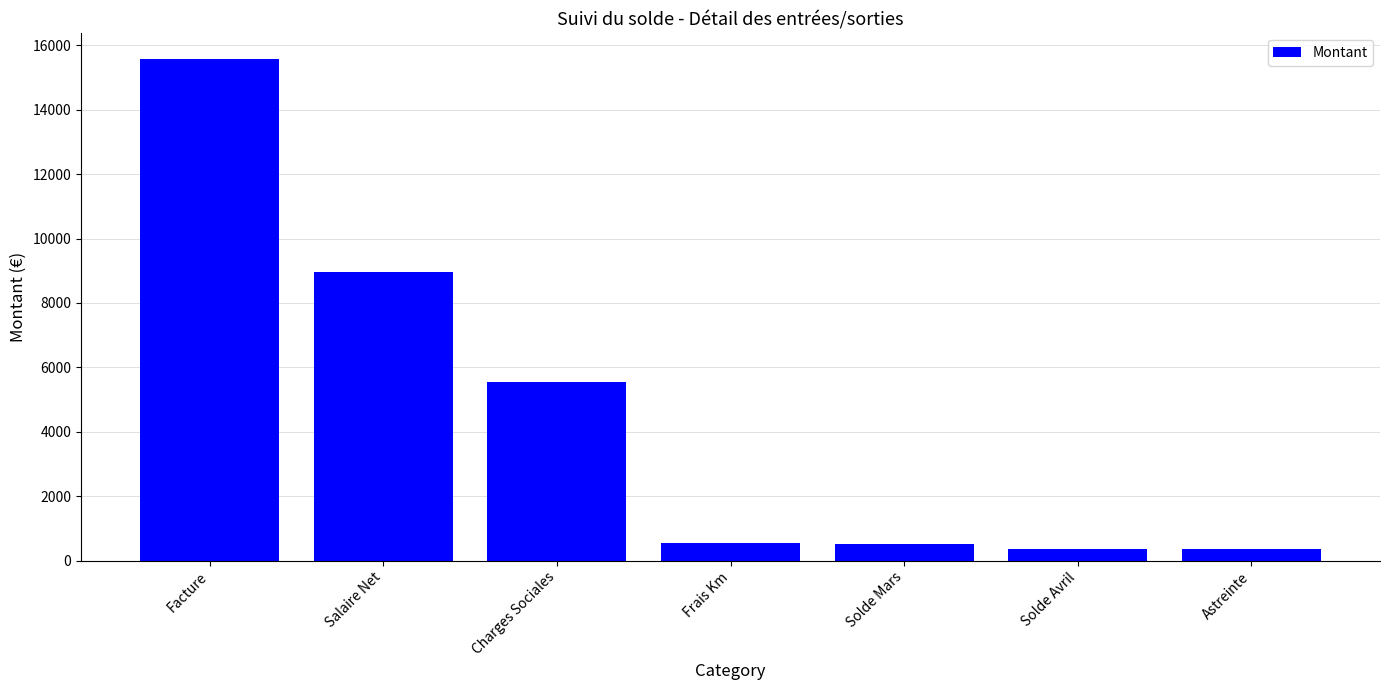

Are the bars horizontal?

No